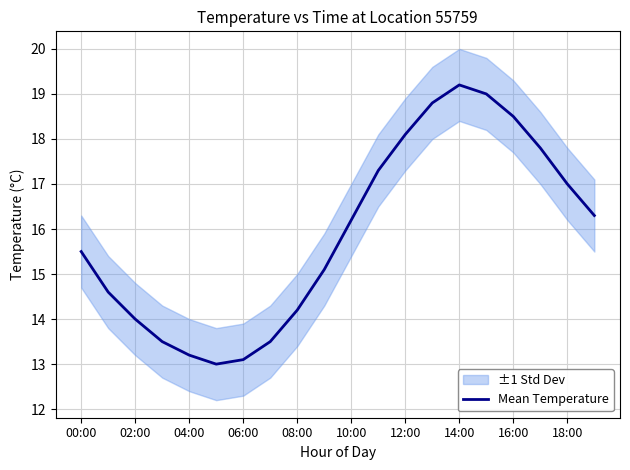

What is the average value?

15.9